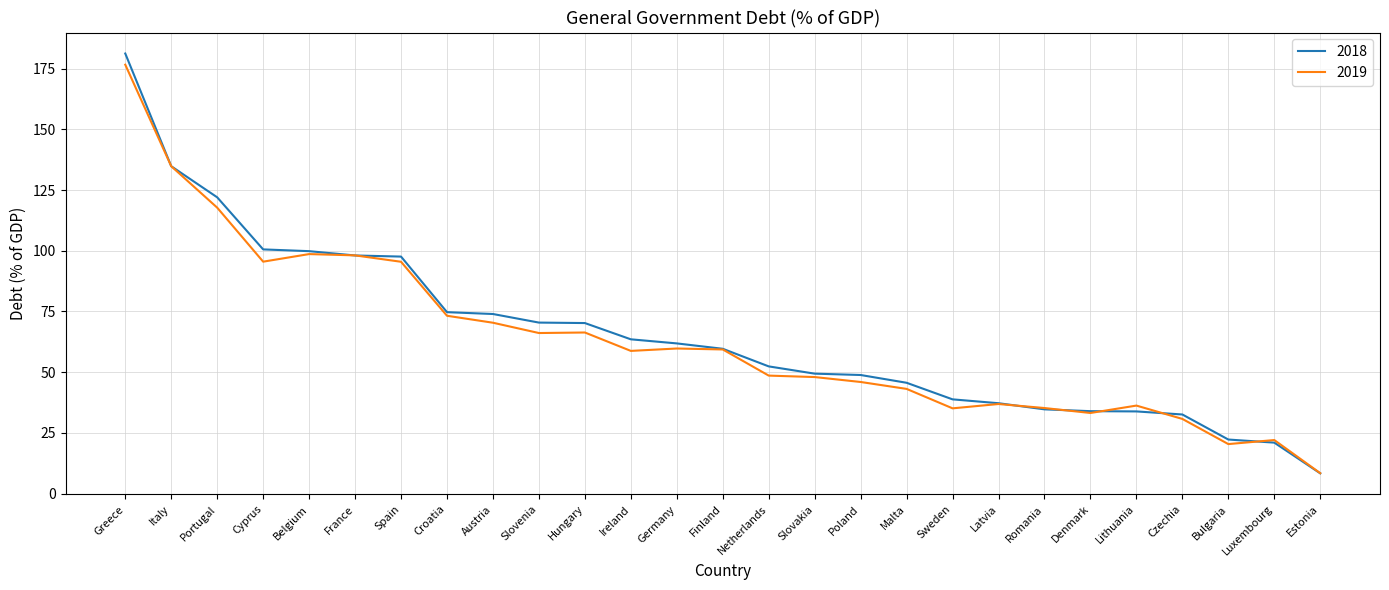

What is the lowest value of the 2019 series?

8.4